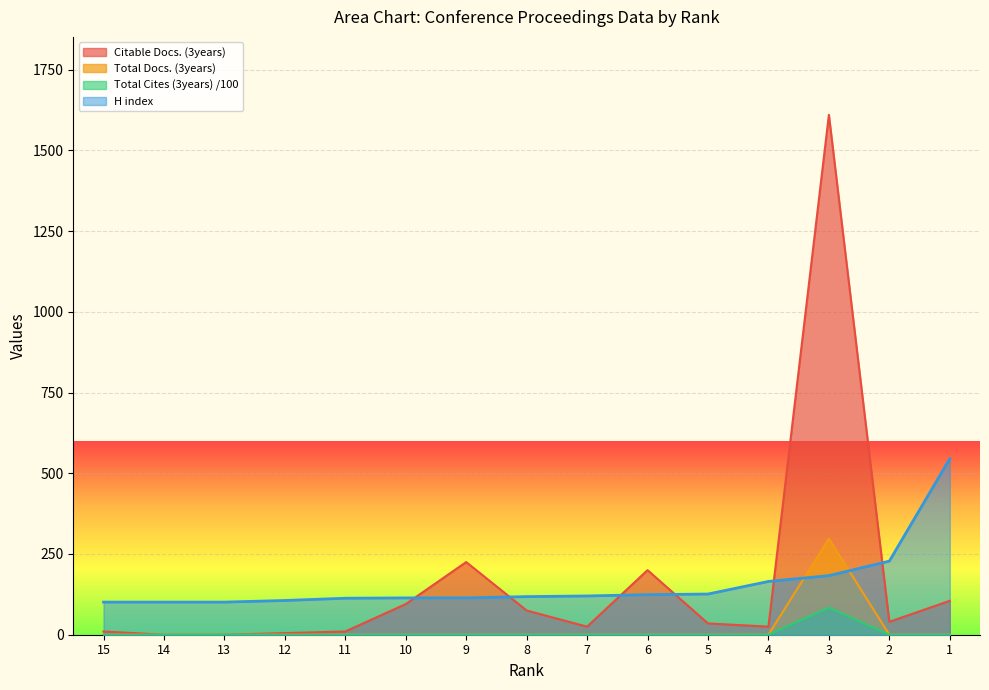

At how many categories does at least one series exceed 1005?

1